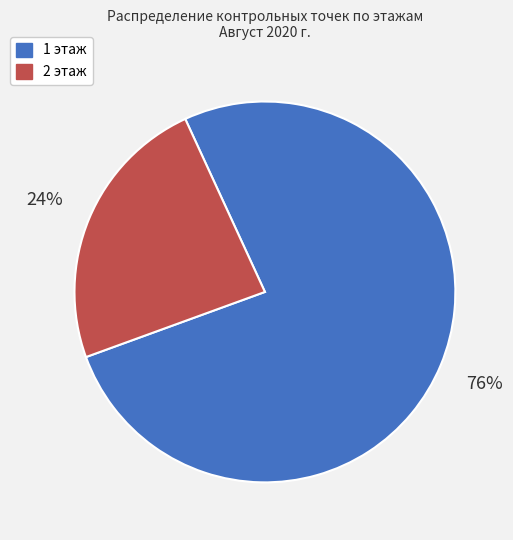

Count the number of slices in the pie.

2